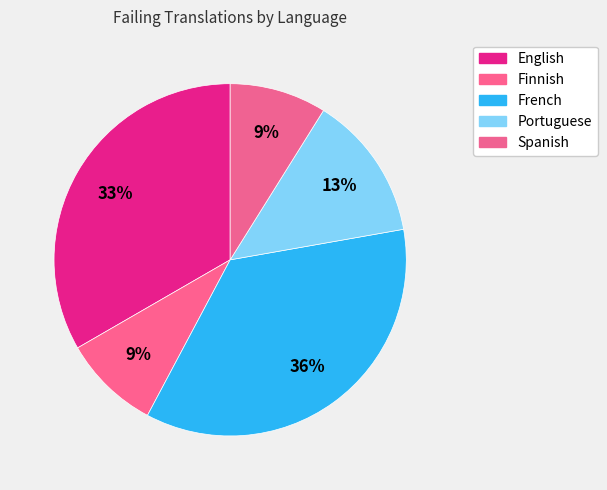

How many slices are in this pie chart?

5